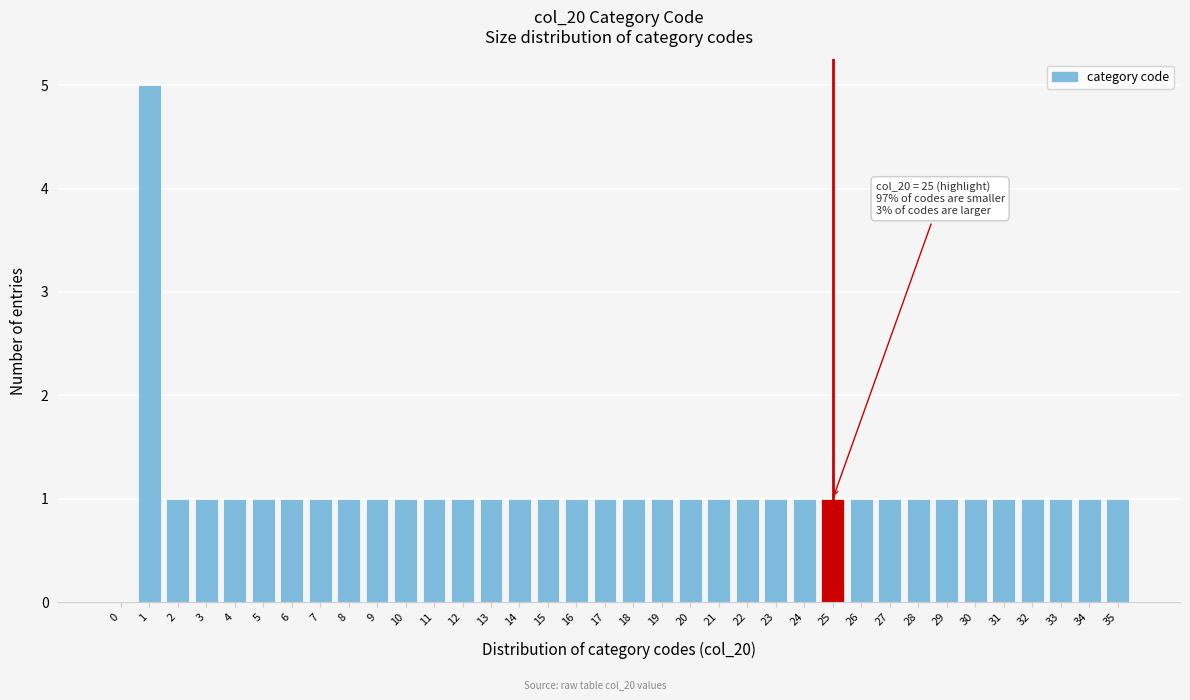

Approximately how many times larger is the value at 22 compared to 11?

1.0